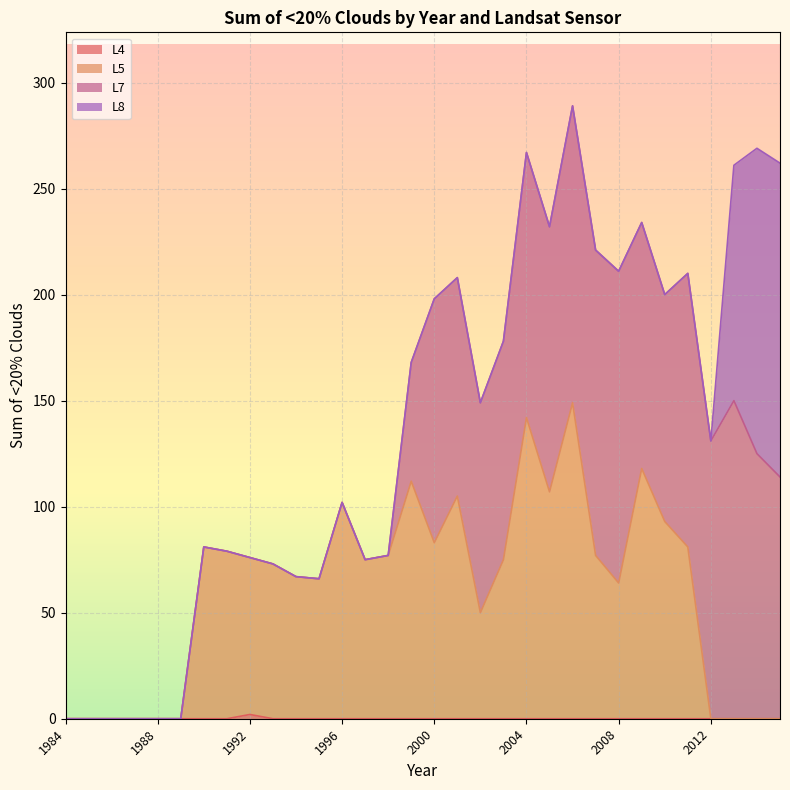

True or false: L5 has a value of 102 at 1996.

True